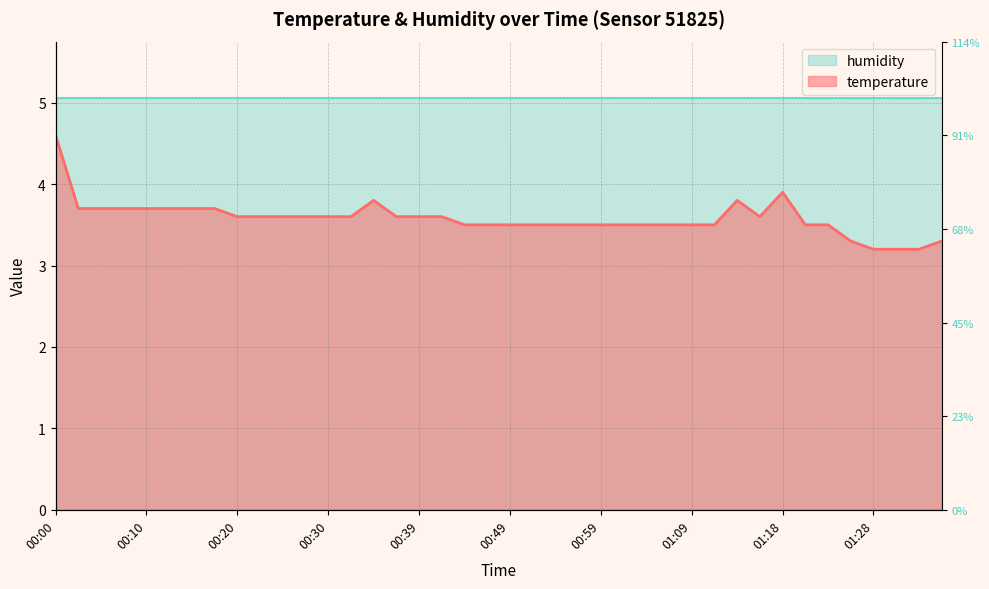

At which category does the chart reach its minimum across all series?

01:28